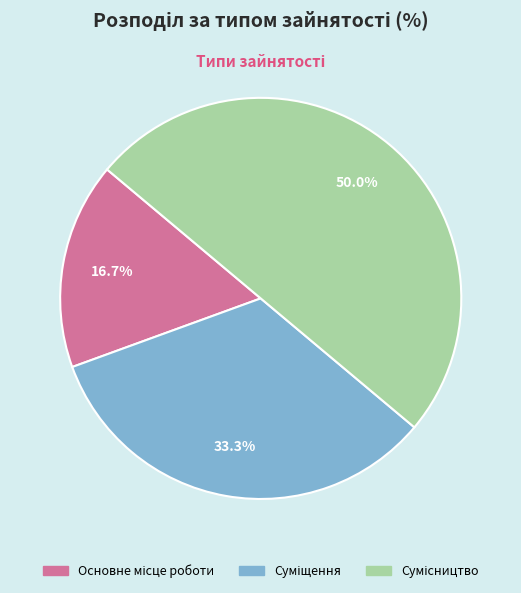

Rank the categories by value from lowest to highest.

Основне місце роботи, Суміщення, Сумісництво